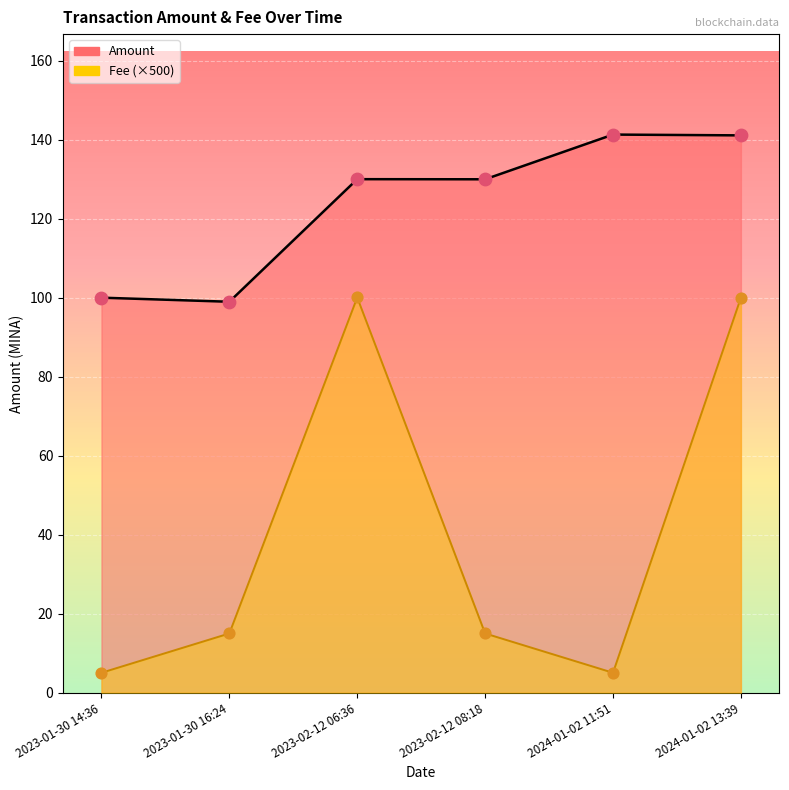

At which category is the sum across all series the highest?

2024-01-02 13:39